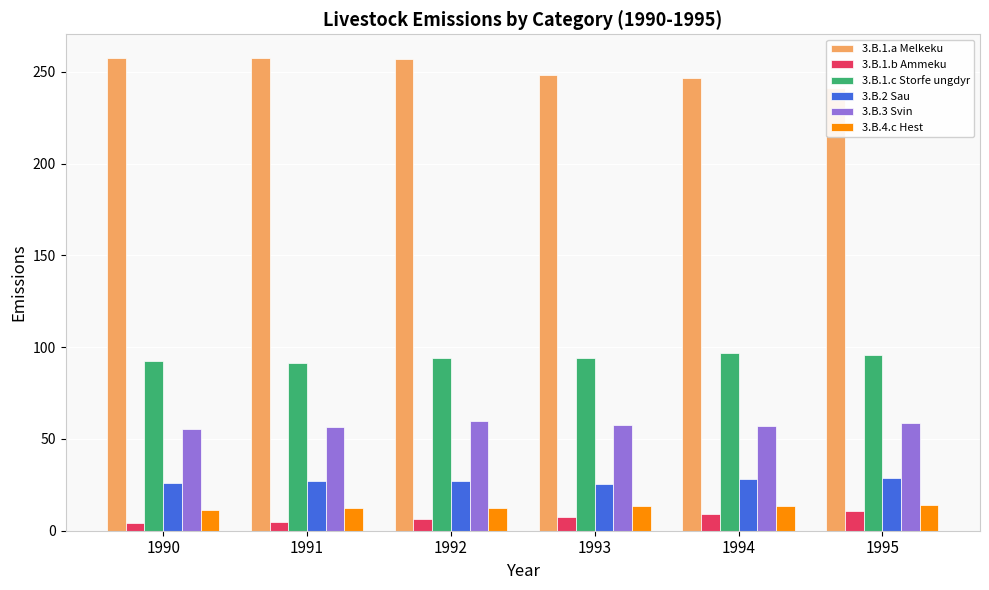

The 3.B.2 Sau series shows 28.3 at 1994. True or false?

True